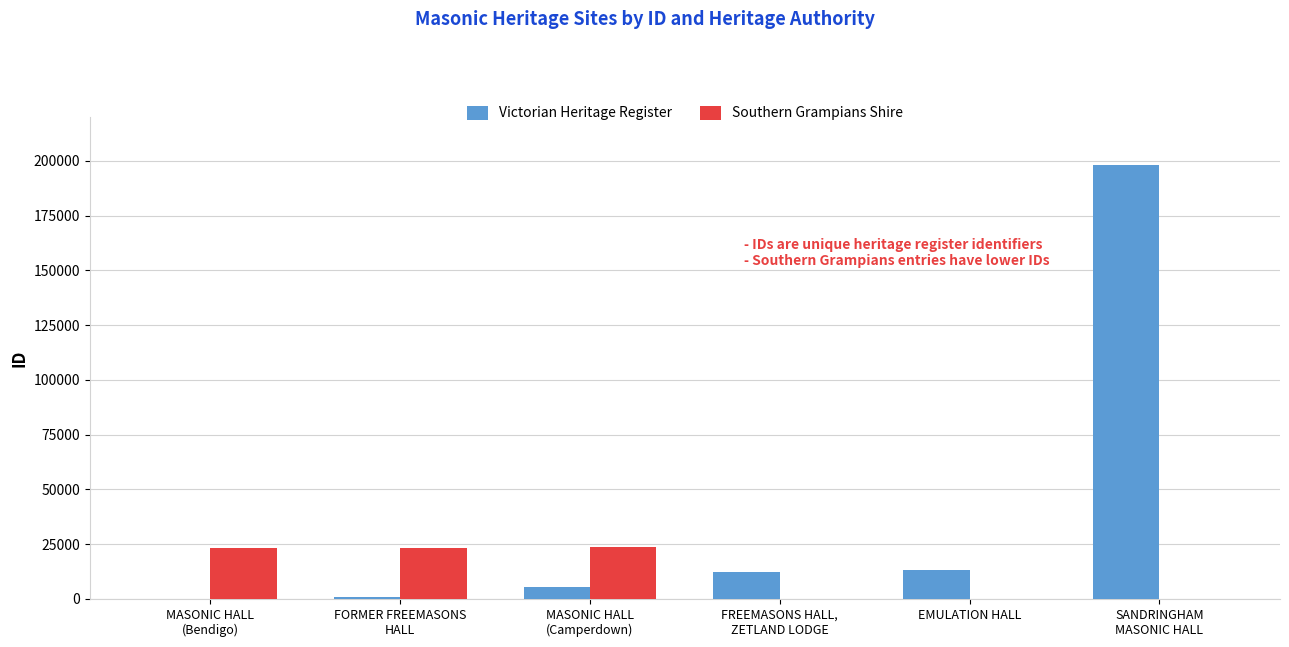

Are the bars horizontal?

No